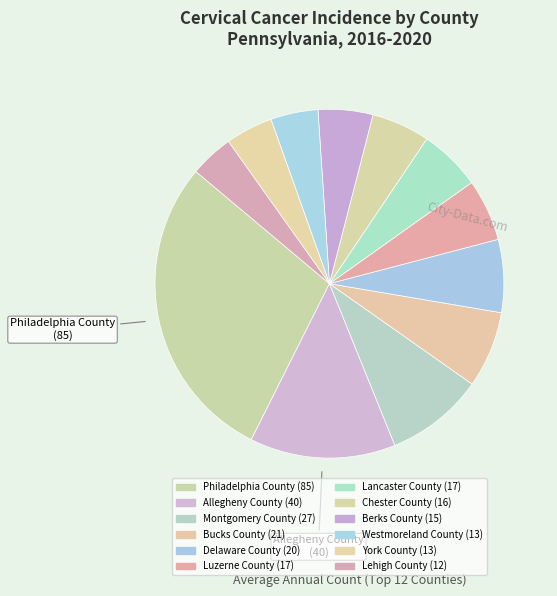

Rank the categories by value from lowest to highest.

Lehigh County, Westmoreland County, York County, Berks County, Chester County, Luzerne County, Lancaster County, Delaware County, Bucks County, Montgomery County, Allegheny County, Philadelphia County